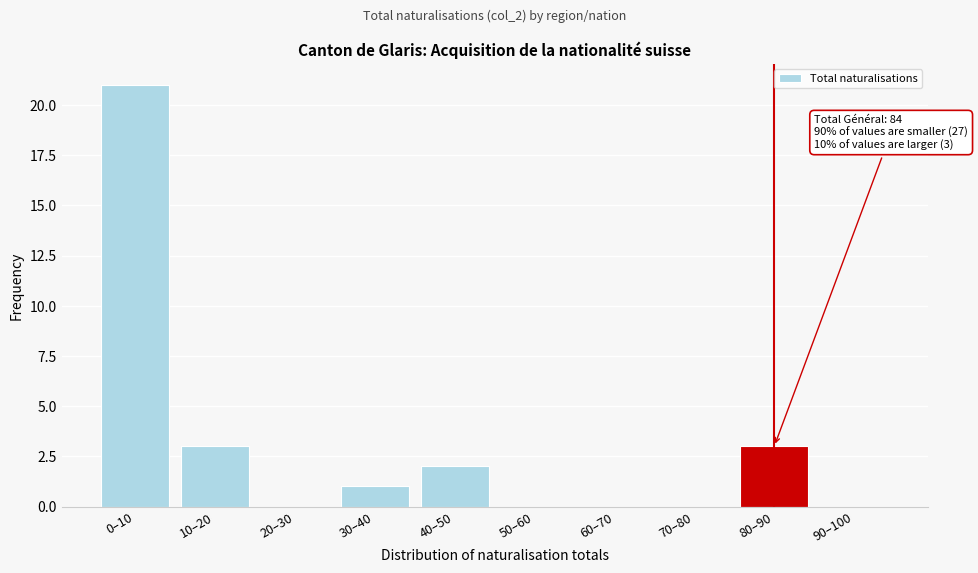

Reading left to right, transcribe all the data shown in this chart.

0–10=21	10–20=3	20–30=0	30–40=1	40–50=2	50–60=0	60–70=0	70–80=0	80–90=3	90–100=0